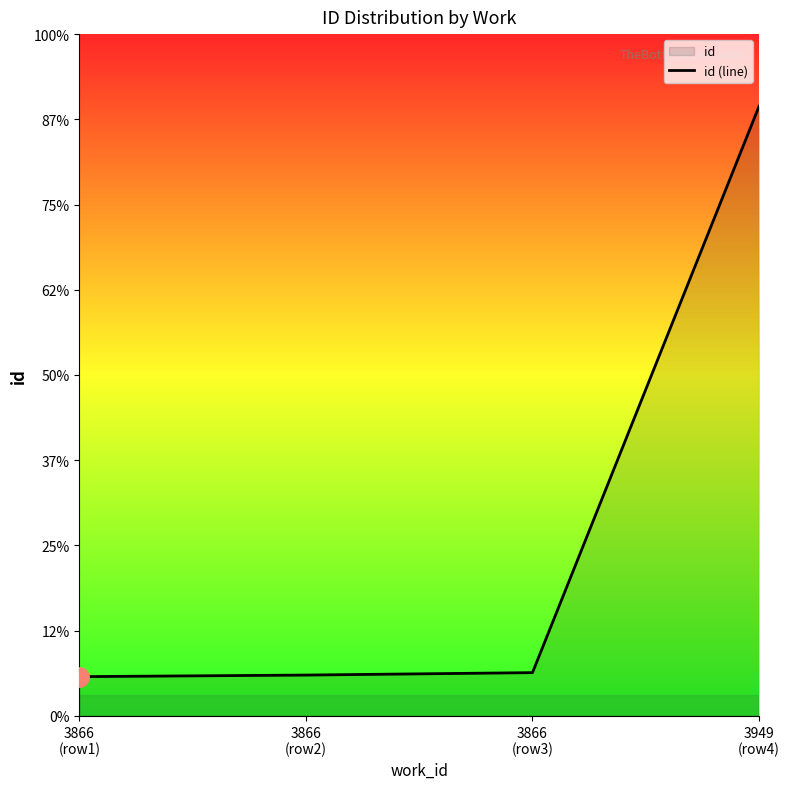

What is the maximum value shown in the chart?

23307